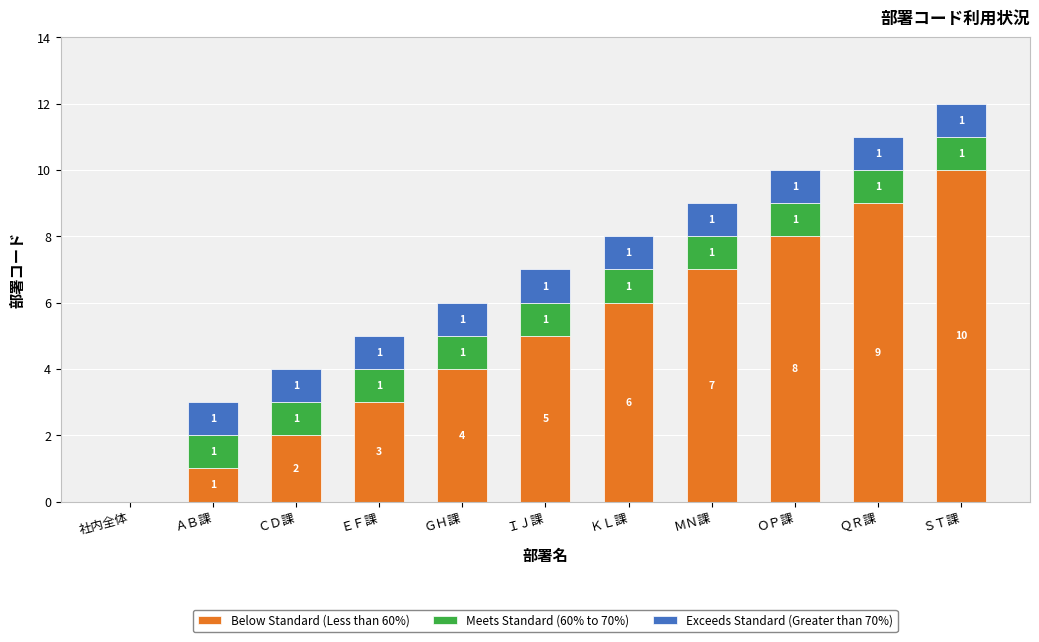

What is the total value across all series at ＣＤ課?

4